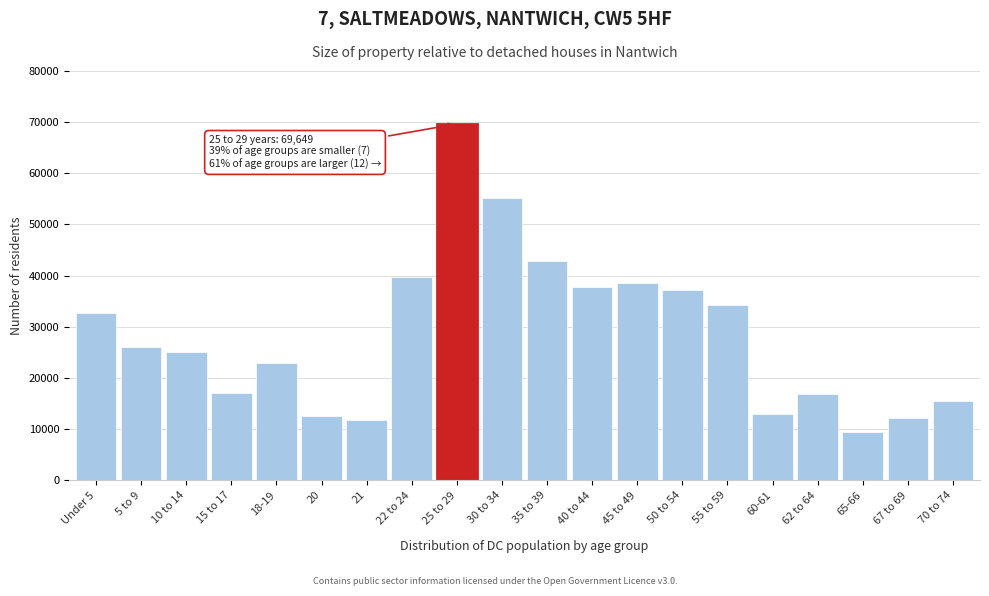

At which category does the chart reach its minimum across all series?

65-66